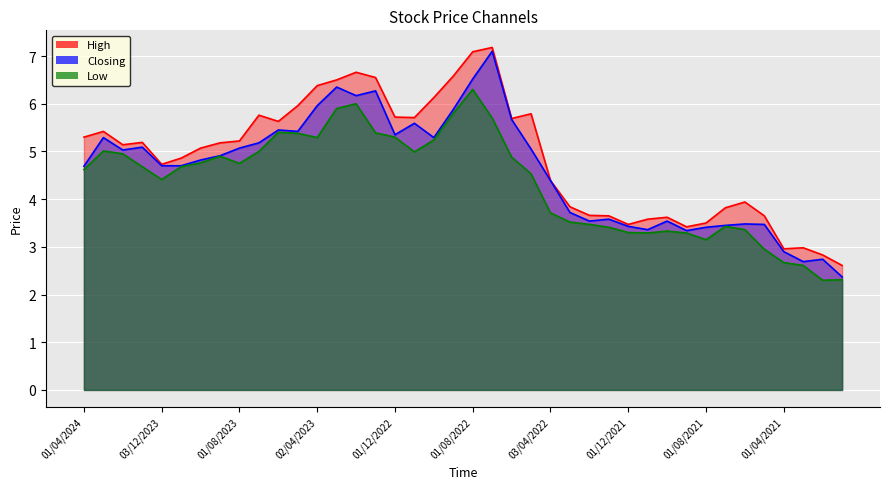

True or false: Low and Closing intersect in this chart.

False